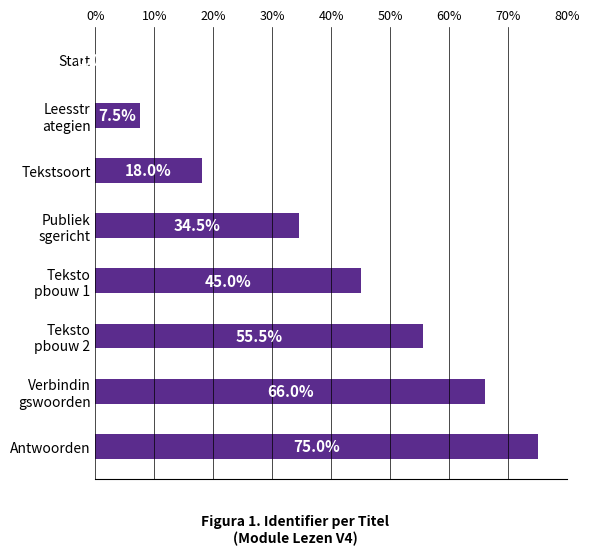

What value does the data have at Tekstsoort?

18.0